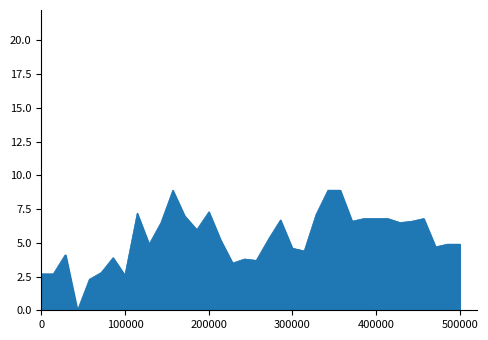

How many positive values are there?

39